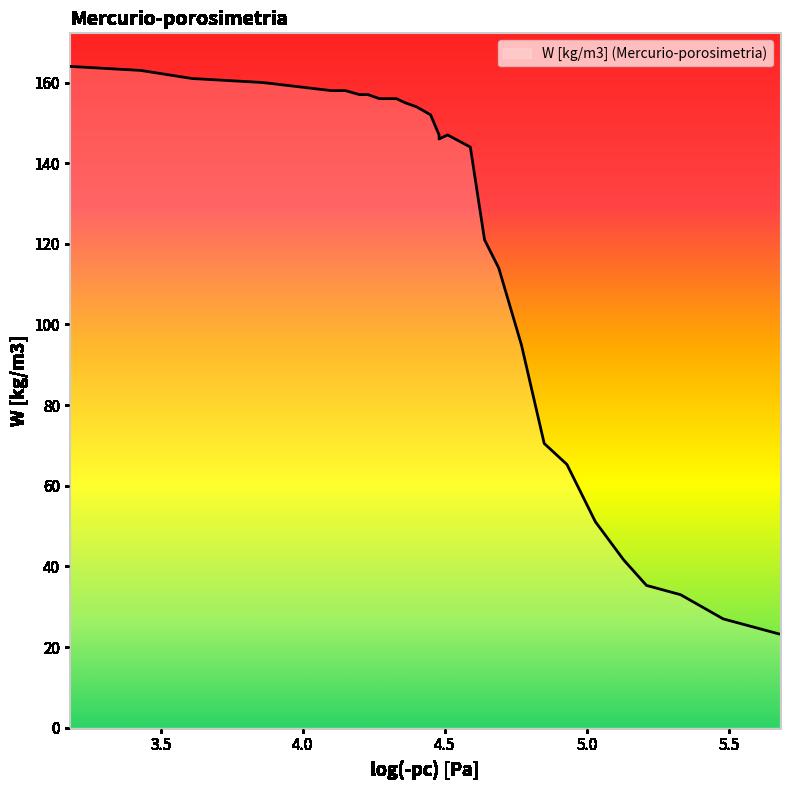

How many interior local valleys (lower than both neighbors) does the data have?

1